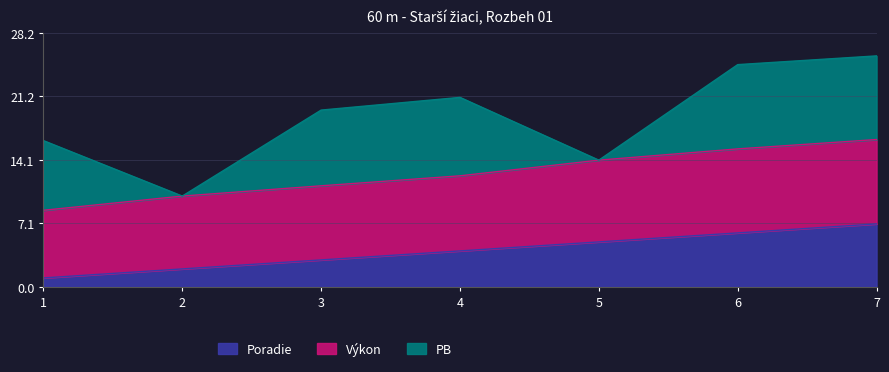

Which has a higher value, 5 or 3?

5